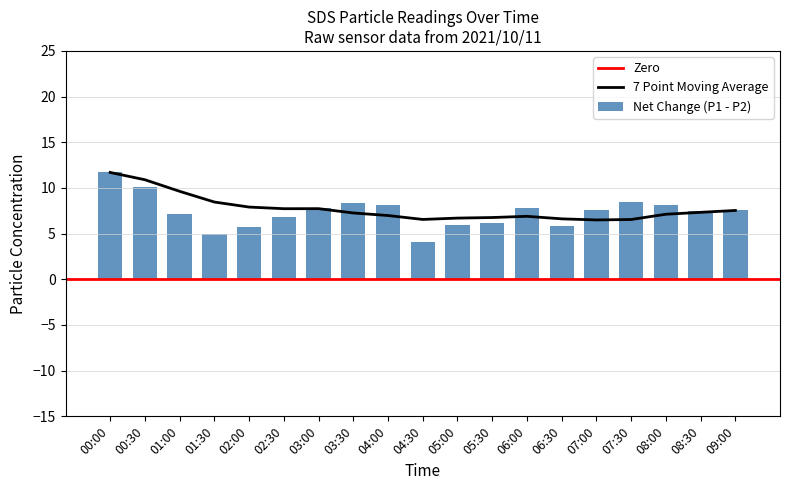

At which category is the sum across all series the highest?

00:00